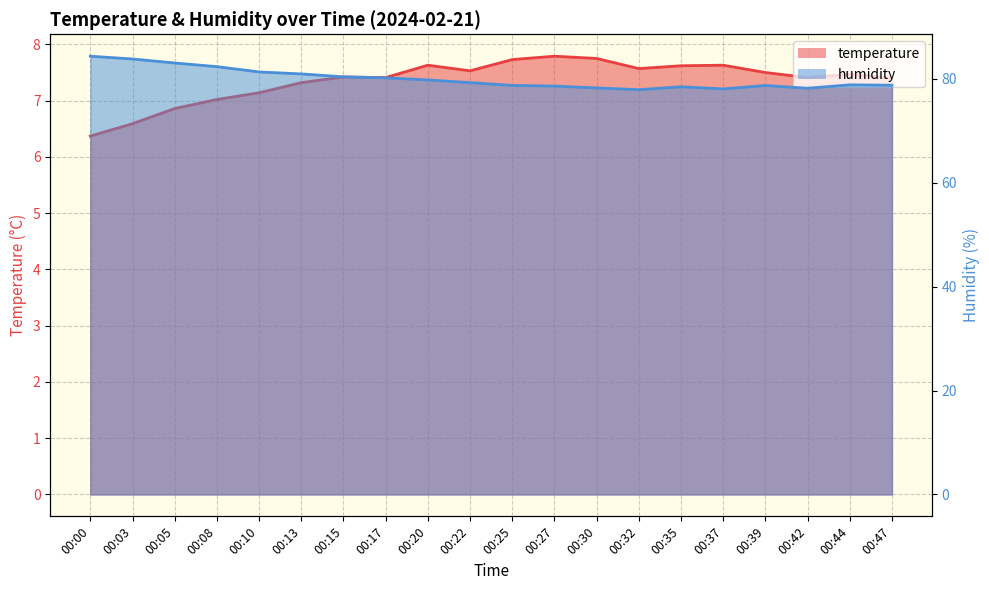

How many values in the temperature series exceed 7?

17